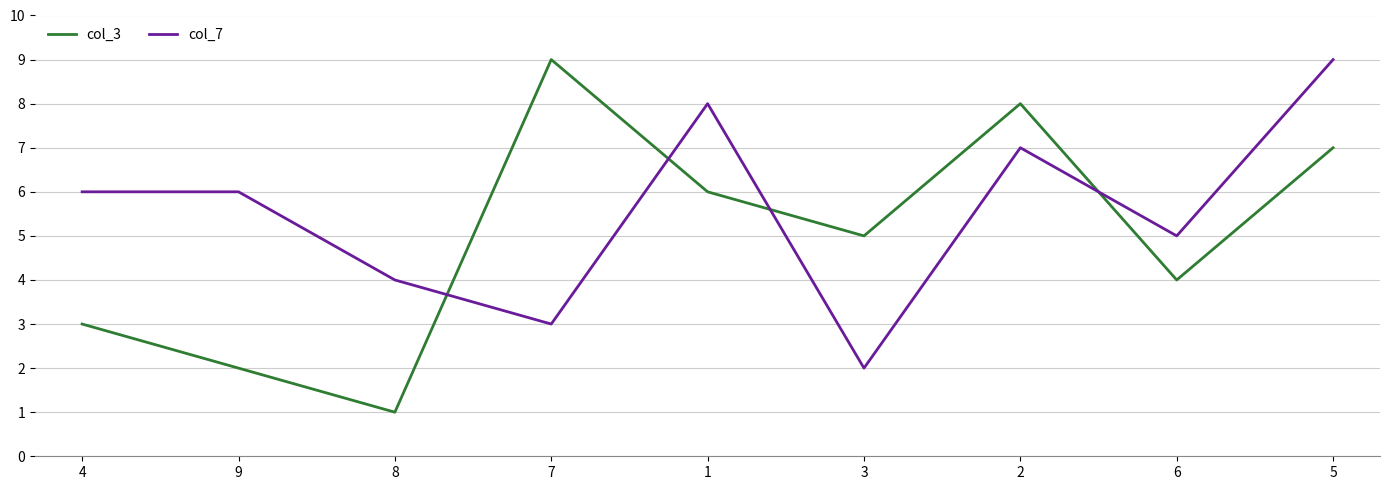

Rank the series at 7 from highest to lowest value.

col_3, col_7